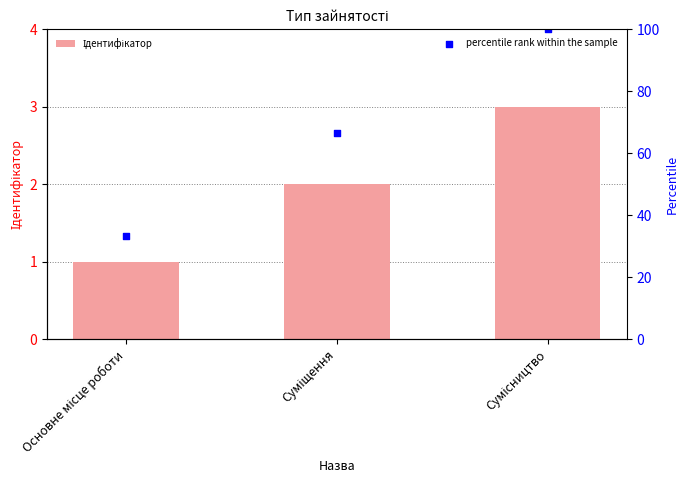

What are all the series names shown in the legend?

Ідентифікатор, percentile rank within the sample